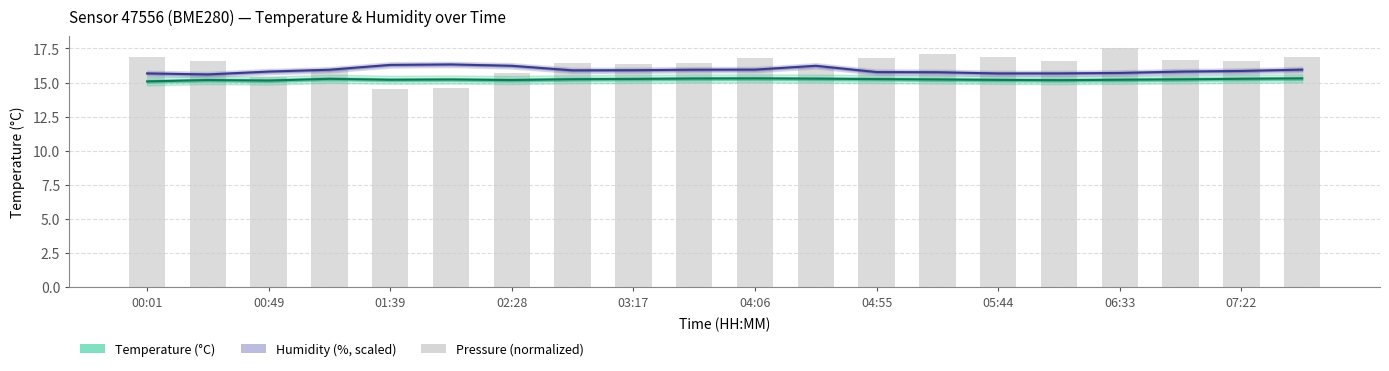

Count the temperature values in the range 15 to 16.

20